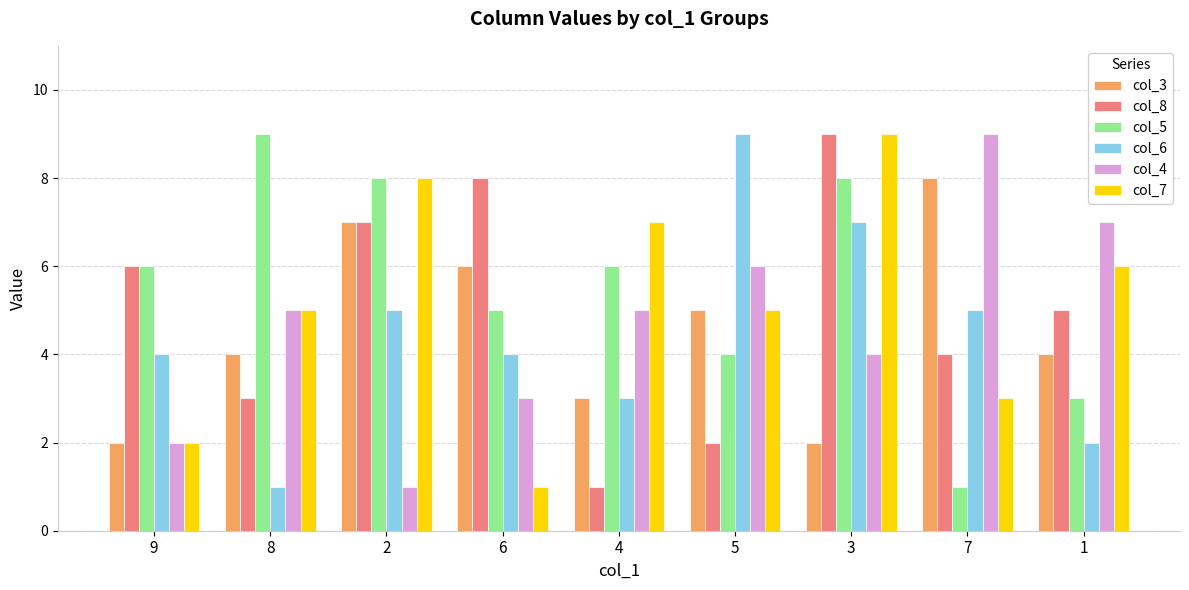

What is the label of the 4th bar from the right?

5